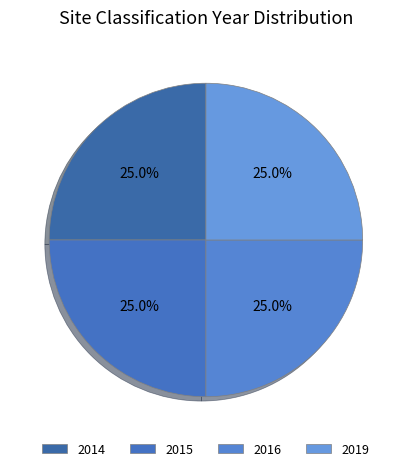

How many slices are in this pie chart?

4